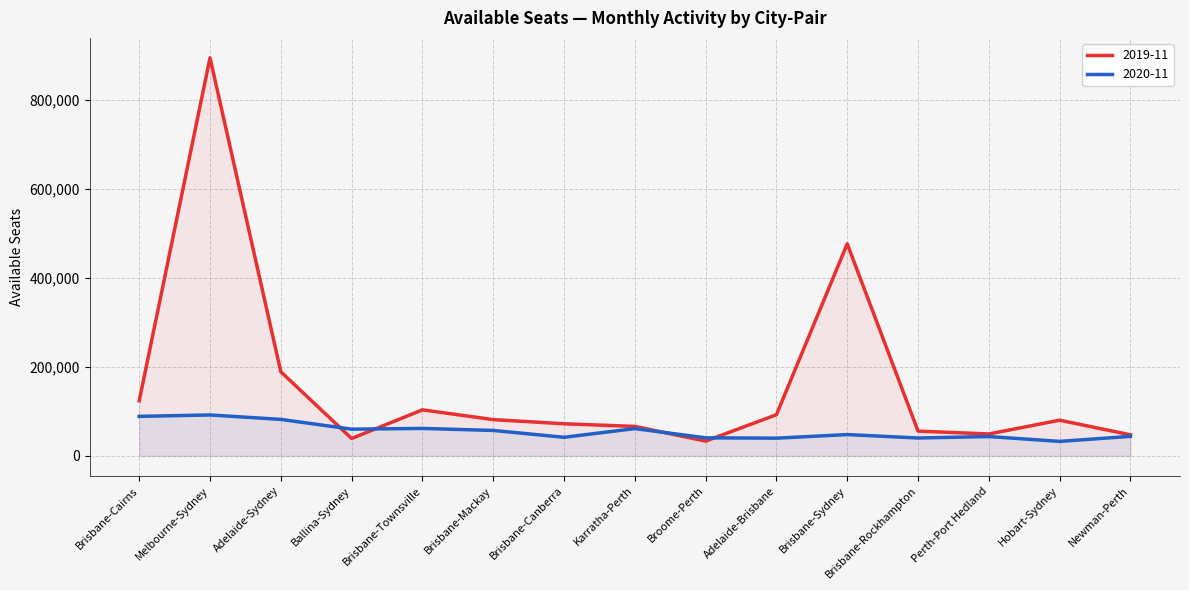

Reading left to right, what are all the values shown in this chart?

2019-11: Brisbane-Cairns=123979	Melbourne-Sydney=894358	Adelaide-Sydney=189135	Ballina-Sydney=39262	Brisbane-Townsville=103610	Brisbane-Mackay=81671	Brisbane-Canberra=72306	Karratha-Perth=66408	Broome-Perth=33384	Adelaide-Brisbane=92646	Brisbane-Sydney=476626	Brisbane-Rockhampton=55841	Perth-Port Hedland=49445	Hobart-Sydney=80372	Newman-Perth=47494
2020-11: Brisbane-Cairns=88973	Melbourne-Sydney=92106	Adelaide-Sydney=82171	Ballina-Sydney=60219	Brisbane-Townsville=61868	Brisbane-Mackay=57331	Brisbane-Canberra=41951	Karratha-Perth=61500	Broome-Perth=40768	Adelaide-Brisbane=39996	Brisbane-Sydney=48072	Brisbane-Rockhampton=40360	Perth-Port Hedland=43632	Hobart-Sydney=32730	Newman-Perth=44063